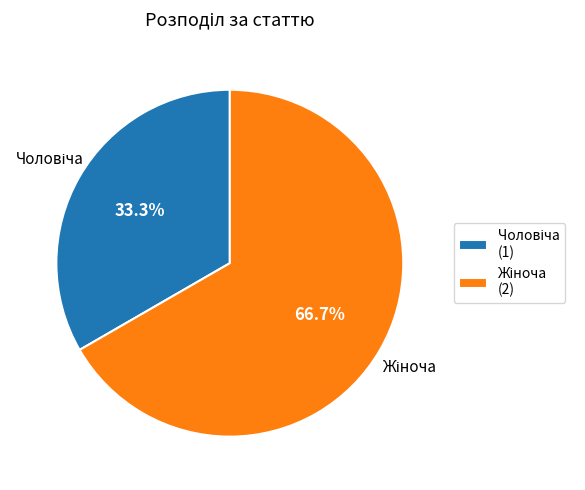

Count the number of slices in the pie.

2